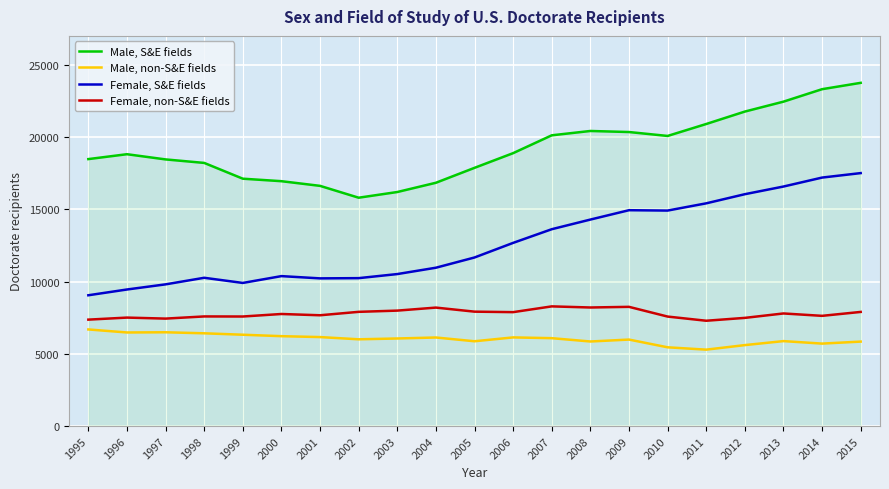

What value does the Male, non-S&E fields series have at 2002?

6004